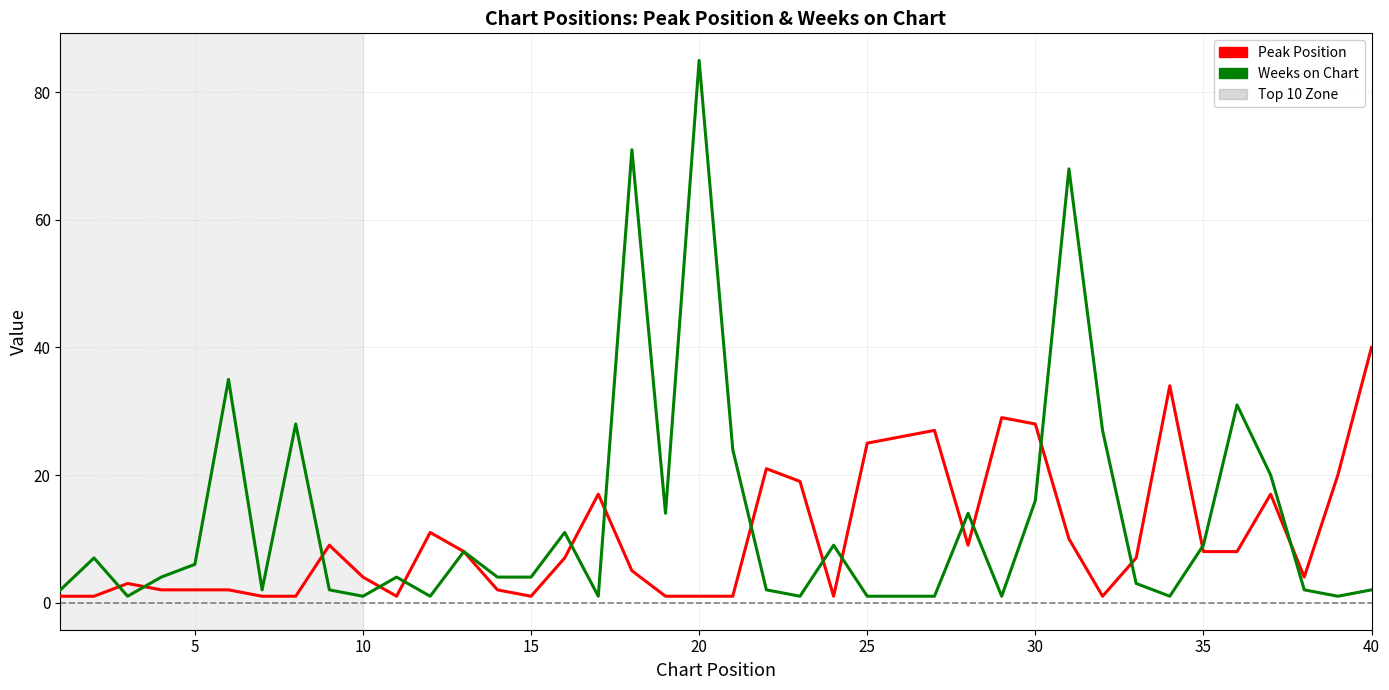

List the series in order of their peak value, highest first.

Weeks on Chart, Peak Position